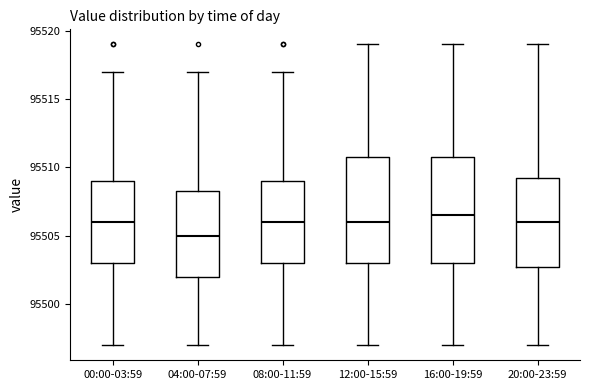

Reading left to right, read every box against the y-axis: the position of its median line, the range the box covers, and the ends of its whiskers. The values are not printed on the chart, so give them approximately, as read against the axis.

00:00-03:59: median 95506.0, box 95503.0 to 95509.0, whiskers 95497.0 to 95517.0
04:00-07:59: median 95505.0, box 95502.0 to 95508.5, whiskers 95497.0 to 95517.0
08:00-11:59: median 95506.0, box 95503.0 to 95509.0, whiskers 95497.0 to 95517.0
12:00-15:59: median 95506.0, box 95503.0 to 95511.0, whiskers 95497.0 to 95519.0
16:00-19:59: median 95506.5, box 95503.0 to 95511.0, whiskers 95497.0 to 95519.0
20:00-23:59: median 95506.0, box 95503.0 to 95509.5, whiskers 95497.0 to 95519.0